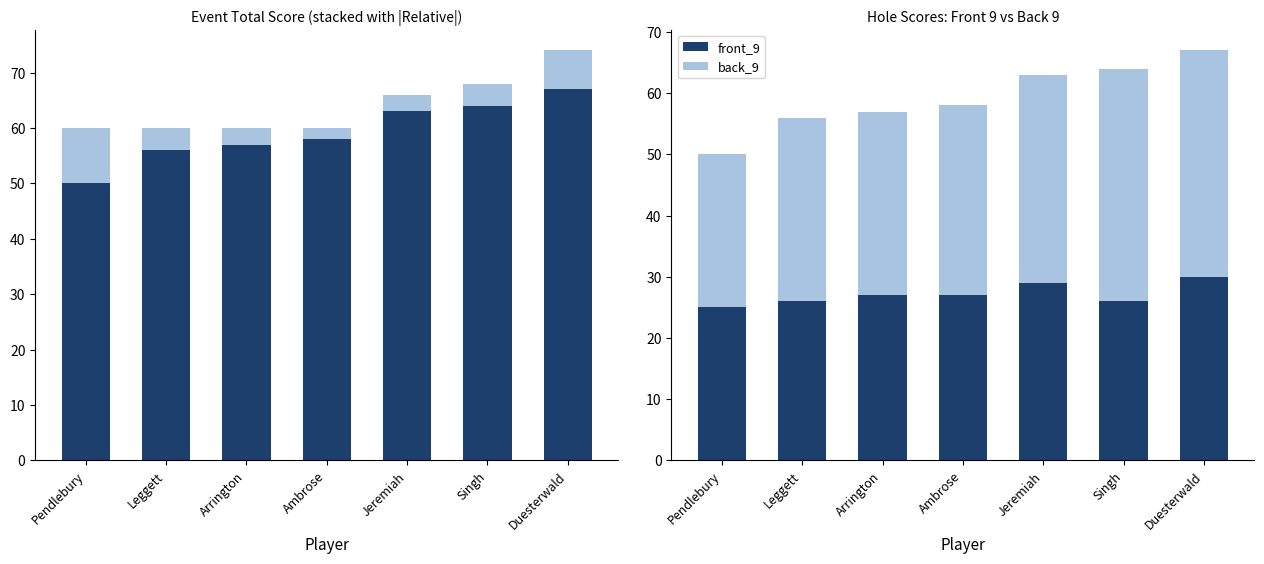

The value of front_9 at Jeremiah is 29. True or false?

True